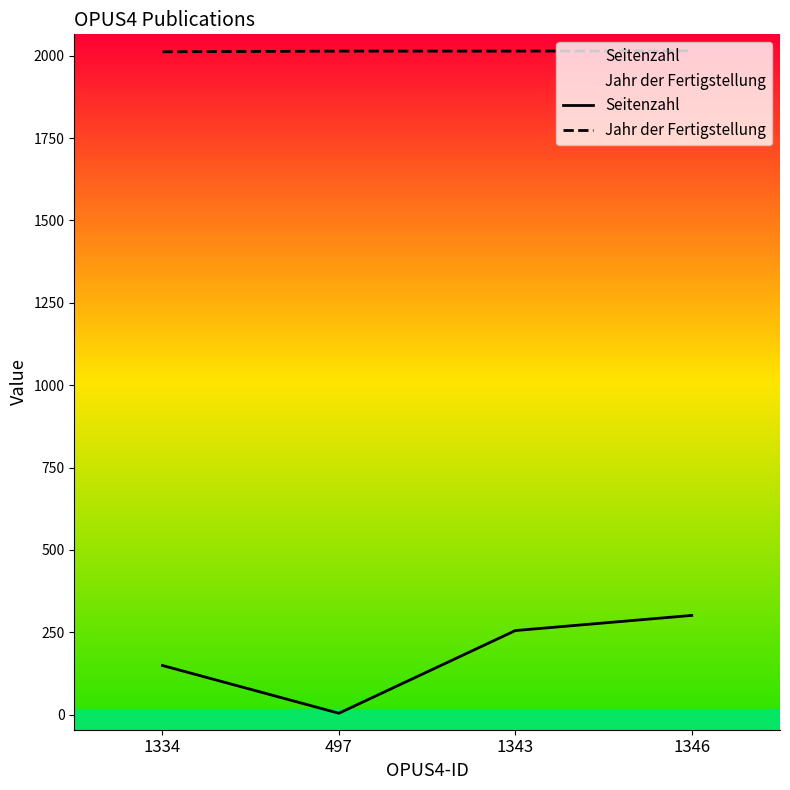

How many interior local valleys does the Seitenzahl series have?

1